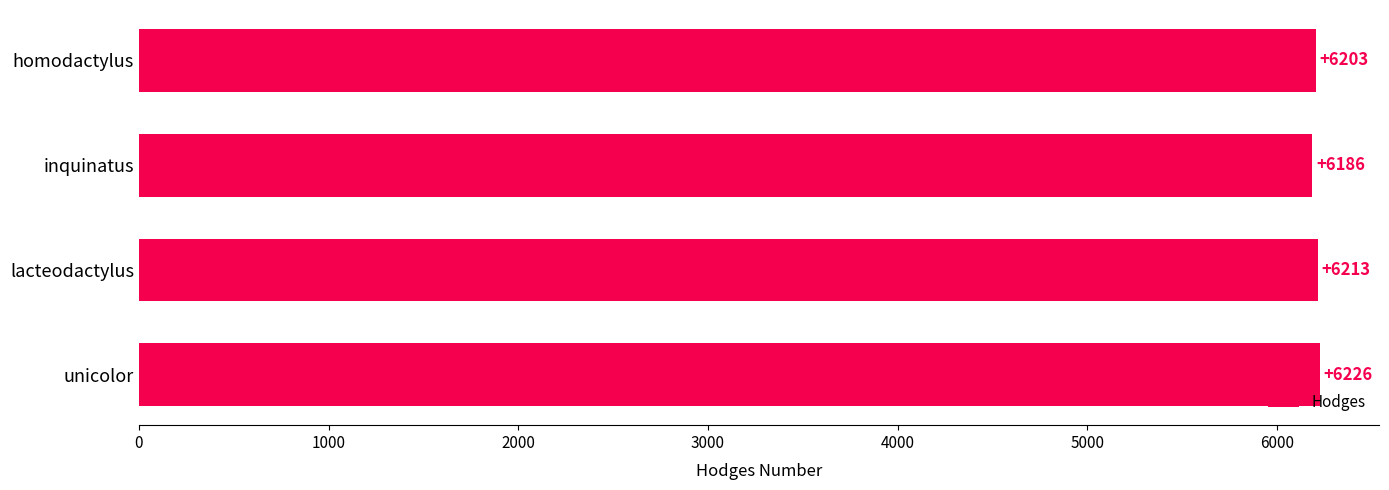

Which category has the lowest value across all series?

inquinatus